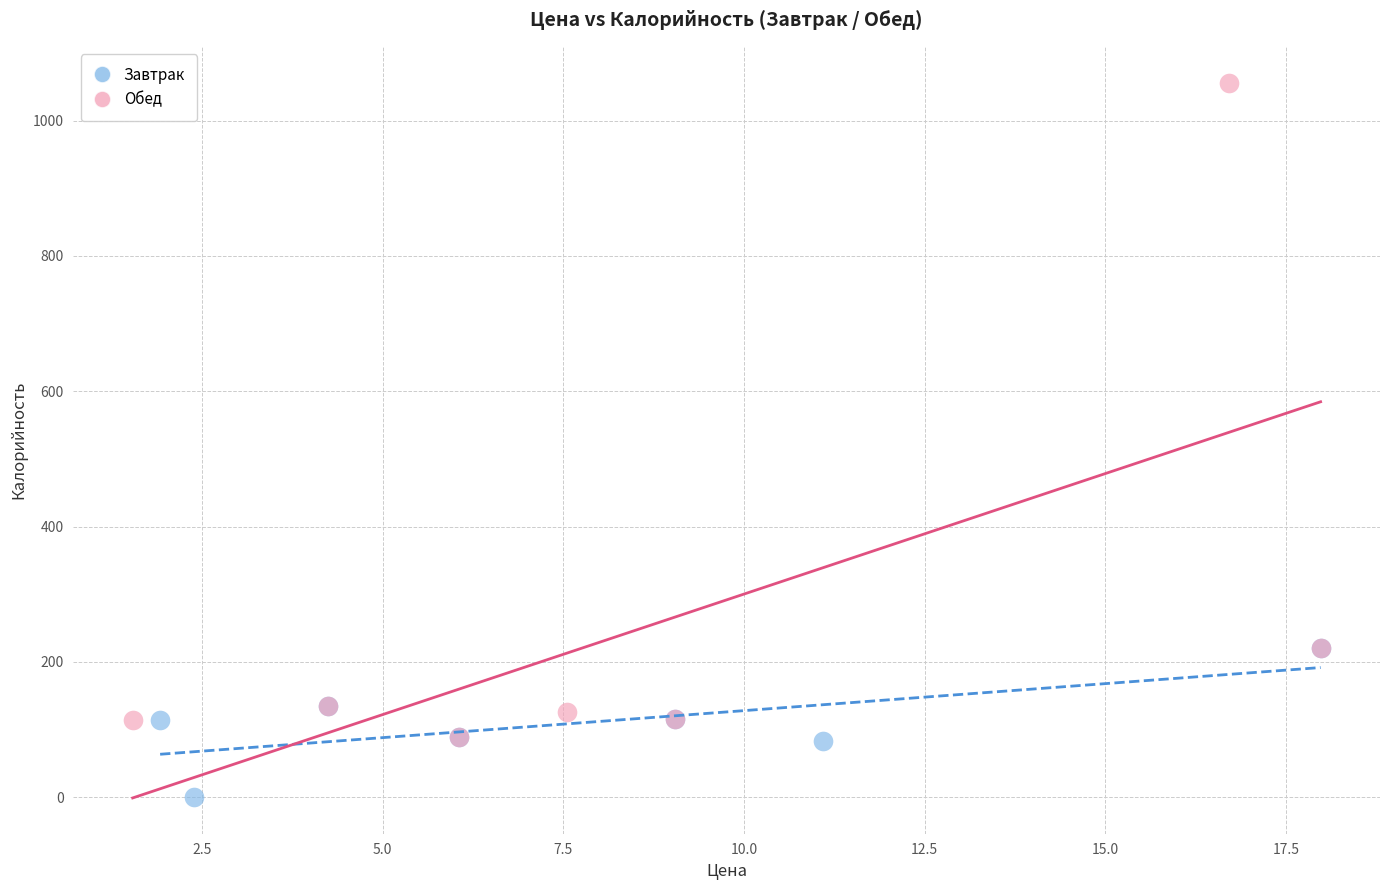

Which series reaches the minimum Y coordinate?

Завтрак